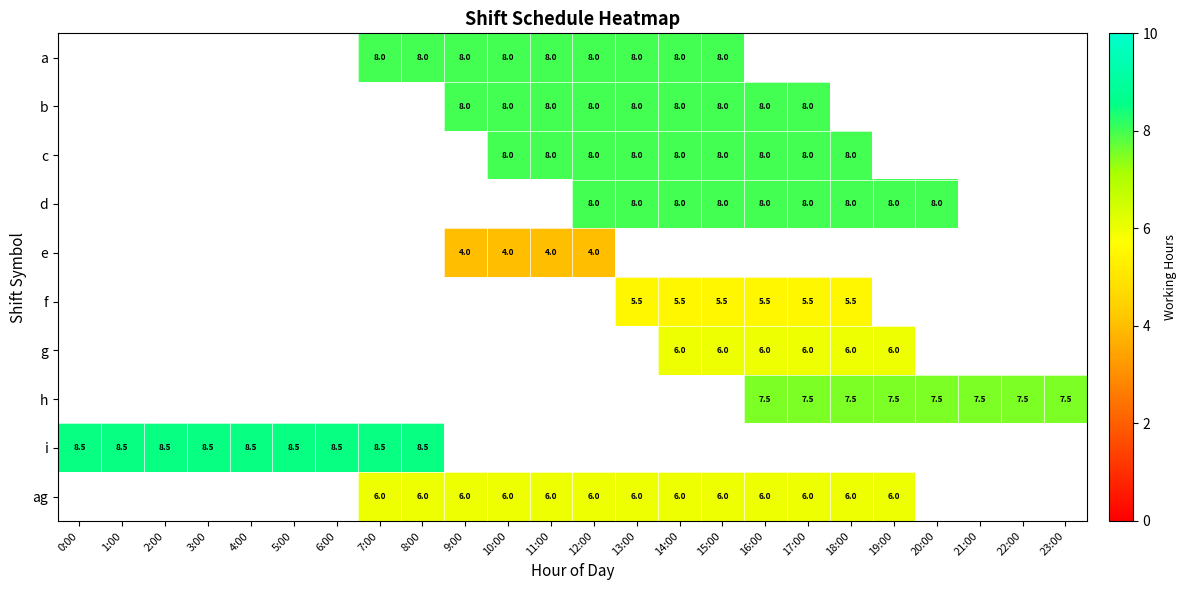

True or false: a has a value of 8.0 at 7:00.

True